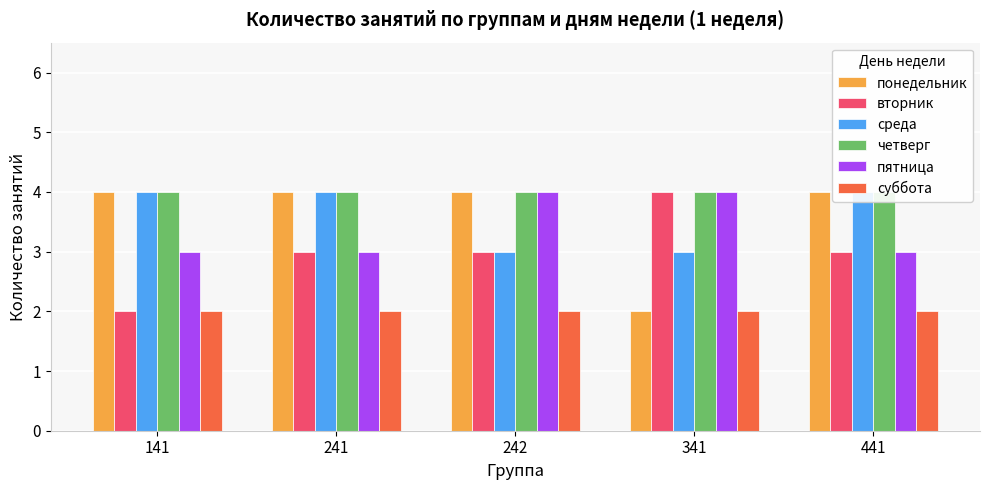

Which category has the lowest value in the суббота series?

141